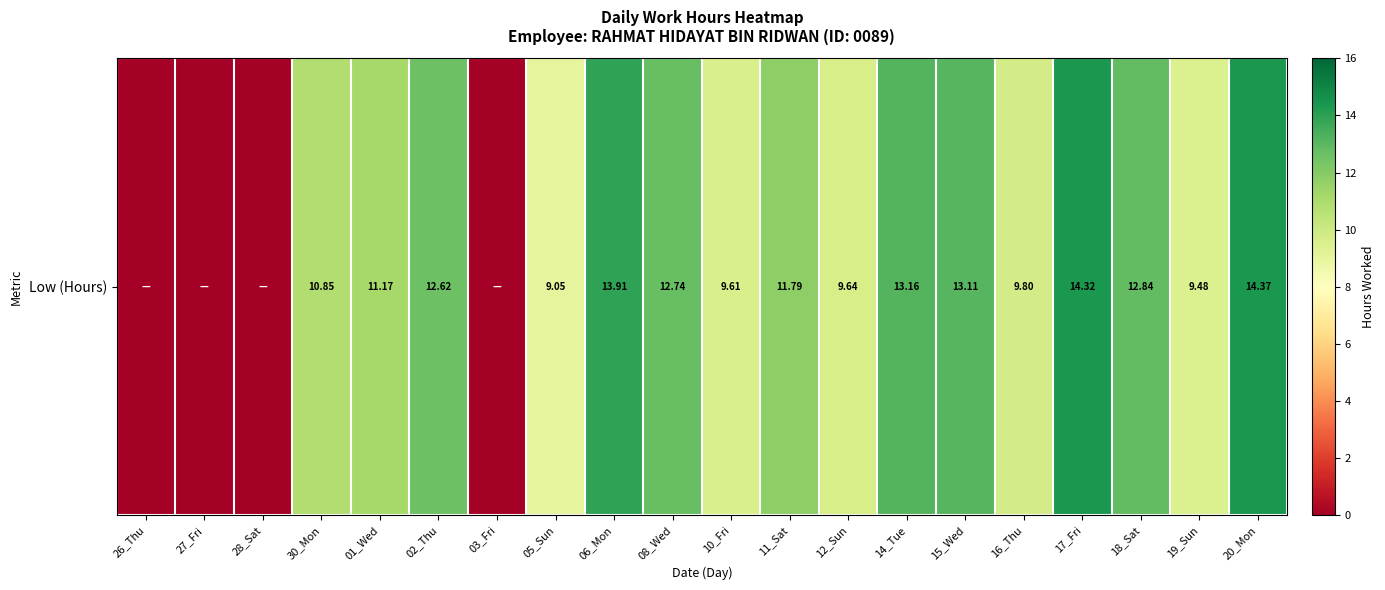

List the labels in order of value, largest first.

20_Mon, 17_Fri, 06_Mon, 14_Tue, 15_Wed, 18_Sat, 08_Wed, 02_Thu, 11_Sat, 01_Wed, 30_Mon, 16_Thu, 12_Sun, 10_Fri, 19_Sun, 05_Sun, 26_Thu, 27_Fri, 28_Sat, 03_Fri